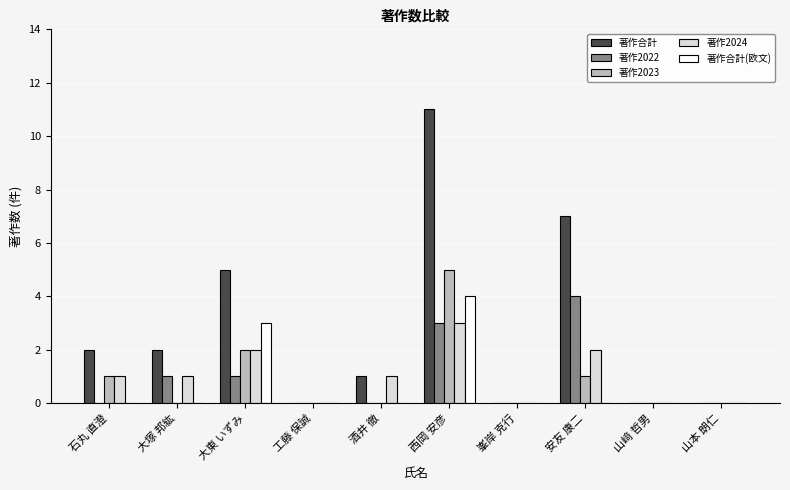

What is the highest value of the 著作合計(欧文) series?

4